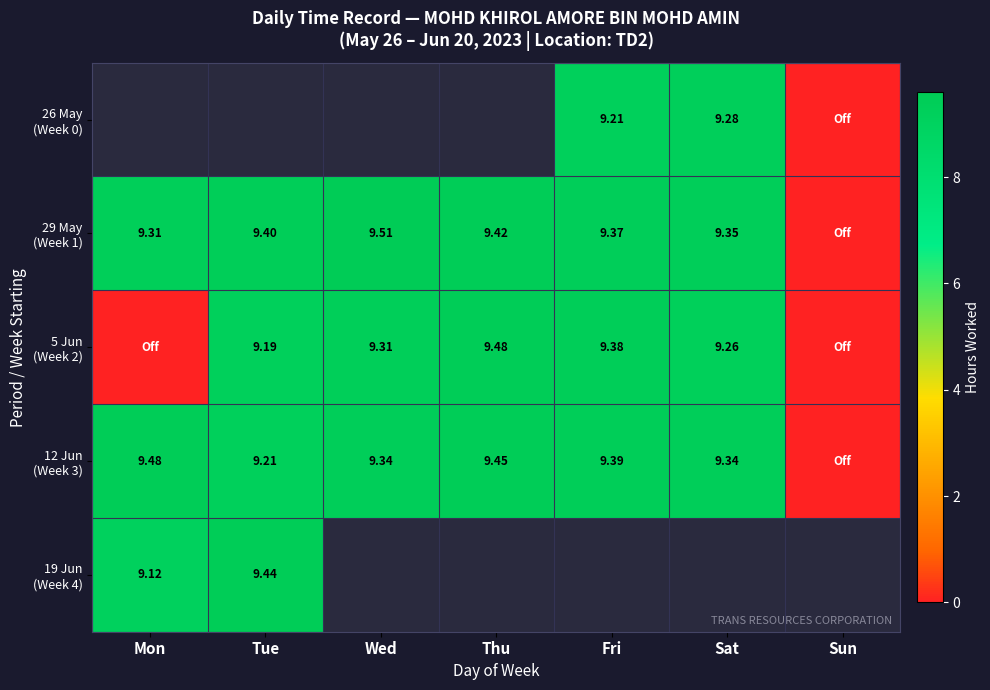

Between Mon and Fri, which is larger?

Fri